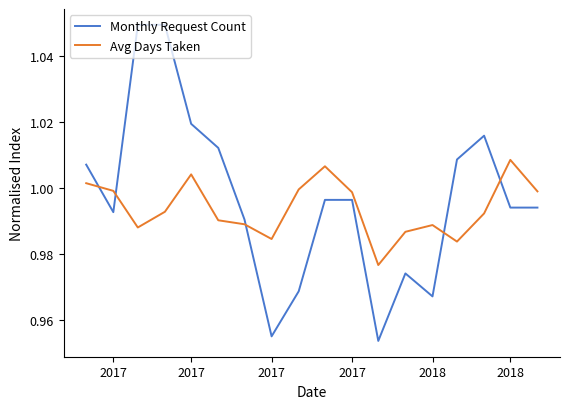

How many intersections are there between Monthly Request Count and Avg Days Taken?

5